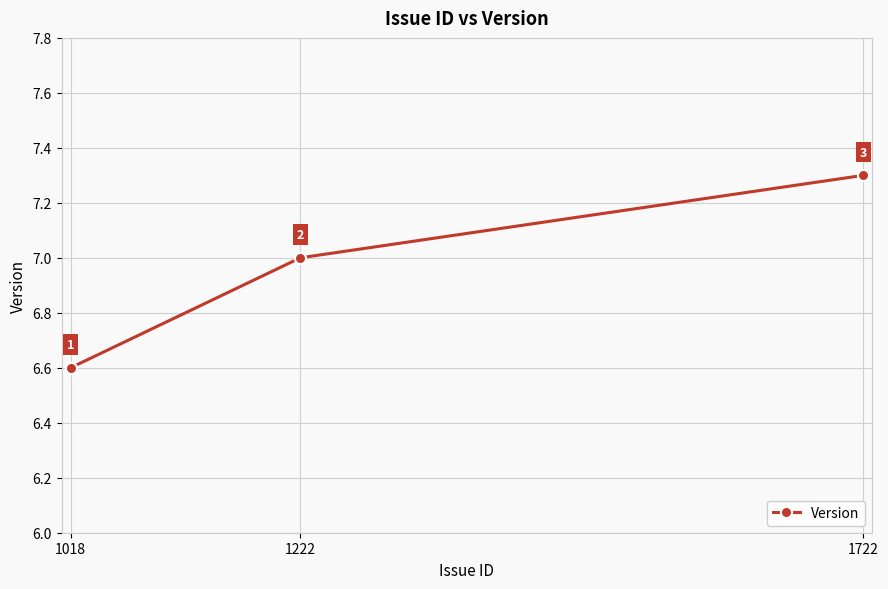

How many data points are less than 7?

1